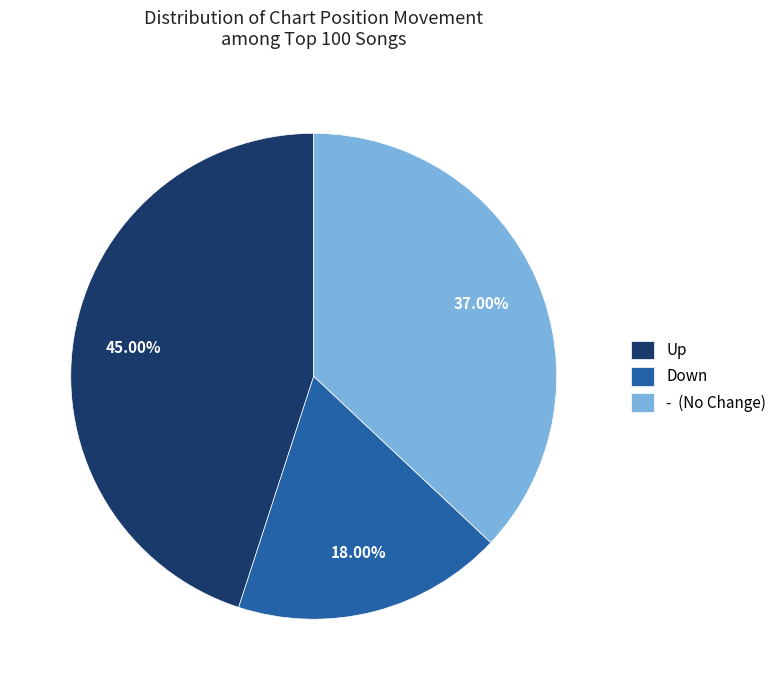

Which has a higher value, - (No Change) or Up?

Up